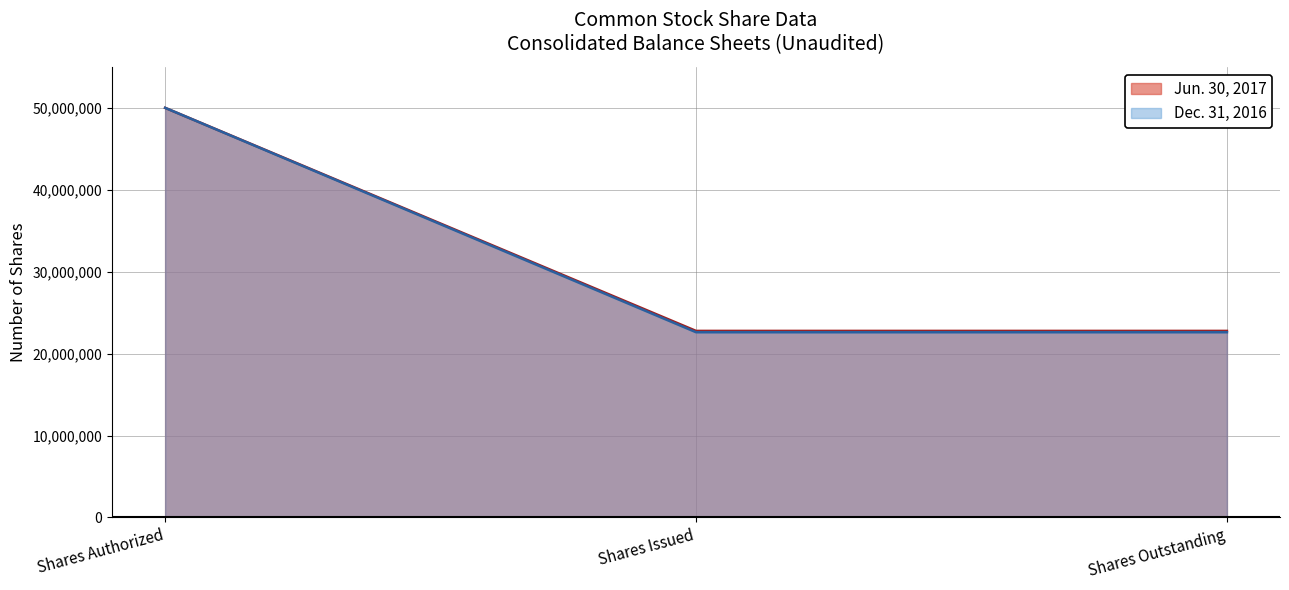

Does the chart have visible grid lines?

Yes